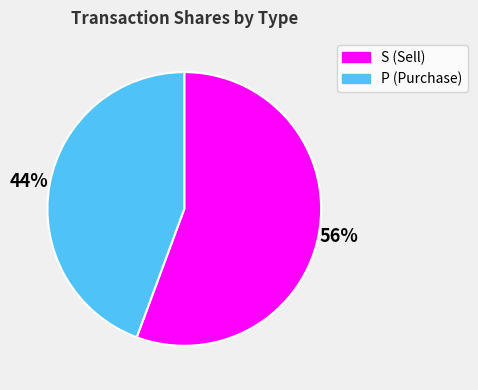

True or false: S accounts for 56% of the total.

True